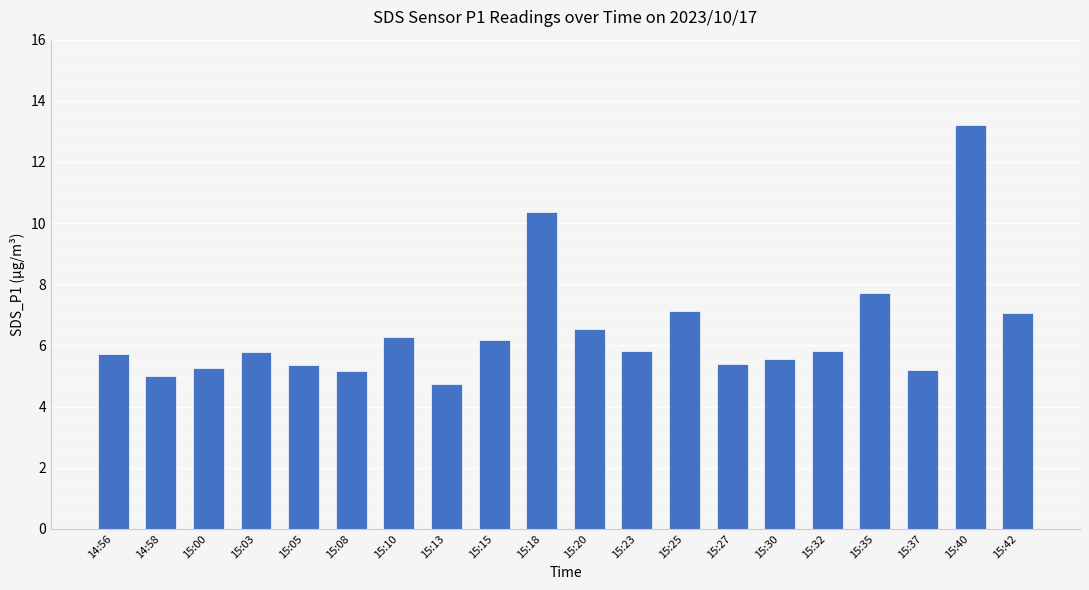

How many bars are there in total?

20